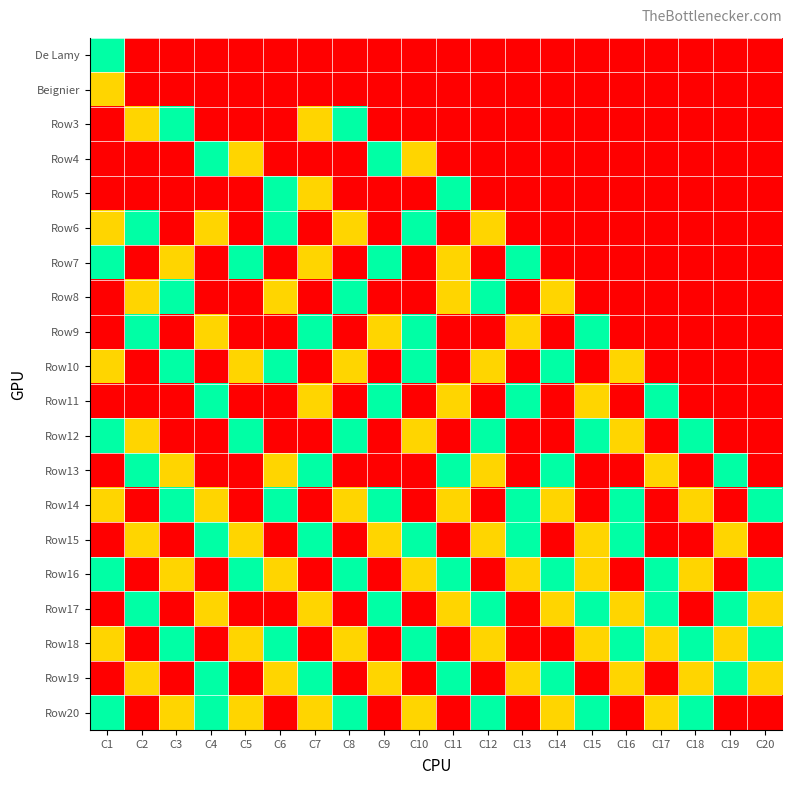

Reading right to left, list all the values displayed in this chart.

De Lamy: C20=0.0	C19=0.0	C18=0.0	C17=0.0	C16=0.0	C15=0.0	C14=0.0	C13=0.0	C12=0.0	C11=0.0	C10=0.0	C9=0.0	C8=0.0	C7=0.0	C6=0.0	C5=0.0	C4=0.0	C3=0.0	C2=0.0	C1=1.0
Beignier: C20=0.0	C19=0.0	C18=0.0	C17=0.0	C16=0.0	C15=0.0	C14=0.0	C13=0.0	C12=0.0	C11=0.0	C10=0.0	C9=0.0	C8=0.0	C7=0.0	C6=0.0	C5=0.0	C4=0.0	C3=0.0	C2=0.0	C1=0.6
Row3: C20=0.0	C19=0.0	C18=0.0	C17=0.0	C16=0.0	C15=0.0	C14=0.0	C13=0.0	C12=0.0	C11=0.0	C10=0.0	C9=0.0	C8=1.0	C7=0.6	C6=0.0	C5=0.0	C4=0.0	C3=1.0	C2=0.6	C1=0.0
Row4: C20=0.0	C19=0.0	C18=0.0	C17=0.0	C16=0.0	C15=0.0	C14=0.0	C13=0.0	C12=0.0	C11=0.0	C10=0.6	C9=1.0	C8=0.0	C7=0.0	C6=0.0	C5=0.6	C4=1.0	C3=0.0	C2=0.0	C1=0.0
Row5: C20=0.0	C19=0.0	C18=0.0	C17=0.0	C16=0.0	C15=0.0	C14=0.0	C13=0.0	C12=0.0	C11=1.0	C10=0.0	C9=0.0	C8=0.0	C7=0.6	C6=1.0	C5=0.0	C4=0.0	C3=0.0	C2=0.0	C1=0.0
Row6: C20=0.0	C19=0.0	C18=0.0	C17=0.0	C16=0.0	C15=0.0	C14=0.0	C13=0.0	C12=0.6	C11=0.0	C10=1.0	C9=0.0	C8=0.6	C7=0.0	C6=1.0	C5=0.0	C4=0.6	C3=0.0	C2=1.0	C1=0.6
Row7: C20=0.0	C19=0.0	C18=0.0	C17=0.0	C16=0.0	C15=0.0	C14=0.0	C13=1.0	C12=0.0	C11=0.6	C10=0.0	C9=1.0	C8=0.0	C7=0.6	C6=0.0	C5=1.0	C4=0.0	C3=0.6	C2=0.0	C1=1.0
Row8: C20=0.0	C19=0.0	C18=0.0	C17=0.0	C16=0.0	C15=0.0	C14=0.6	C13=0.0	C12=1.0	C11=0.6	C10=0.0	C9=0.0	C8=1.0	C7=0.0	C6=0.6	C5=0.0	C4=0.0	C3=1.0	C2=0.6	C1=0.0
Row9: C20=0.0	C19=0.0	C18=0.0	C17=0.0	C16=0.0	C15=1.0	C14=0.0	C13=0.6	C12=0.0	C11=0.0	C10=1.0	C9=0.6	C8=0.0	C7=1.0	C6=0.0	C5=0.0	C4=0.6	C3=0.0	C2=1.0	C1=0.0
Row10: C20=0.0	C19=0.0	C18=0.0	C17=0.0	C16=0.6	C15=0.0	C14=1.0	C13=0.0	C12=0.6	C11=0.0	C10=1.0	C9=0.0	C8=0.6	C7=0.0	C6=1.0	C5=0.6	C4=0.0	C3=1.0	C2=0.0	C1=0.6
Row11: C20=0.0	C19=0.0	C18=0.0	C17=1.0	C16=0.0	C15=0.6	C14=0.0	C13=1.0	C12=0.0	C11=0.6	C10=0.0	C9=1.0	C8=0.0	C7=0.6	C6=0.0	C5=0.0	C4=1.0	C3=0.0	C2=0.0	C1=0.0
Row12: C20=0.0	C19=0.0	C18=1.0	C17=0.0	C16=0.6	C15=1.0	C14=0.0	C13=0.0	C12=1.0	C11=0.0	C10=0.6	C9=0.0	C8=1.0	C7=0.0	C6=0.0	C5=1.0	C4=0.0	C3=0.0	C2=0.6	C1=1.0
Row13: C20=0.0	C19=1.0	C18=0.0	C17=0.6	C16=0.0	C15=0.0	C14=1.0	C13=0.0	C12=0.6	C11=1.0	C10=0.0	C9=0.0	C8=0.0	C7=1.0	C6=0.6	C5=0.0	C4=0.0	C3=0.6	C2=1.0	C1=0.0
Row14: C20=1.0	C19=0.0	C18=0.6	C17=0.0	C16=1.0	C15=0.0	C14=0.6	C13=1.0	C12=0.0	C11=0.6	C10=0.0	C9=1.0	C8=0.6	C7=0.0	C6=1.0	C5=0.0	C4=0.6	C3=1.0	C2=0.0	C1=0.6
Row15: C20=0.0	C19=0.6	C18=0.0	C17=0.0	C16=1.0	C15=0.6	C14=0.0	C13=1.0	C12=0.6	C11=0.0	C10=1.0	C9=0.6	C8=0.0	C7=1.0	C6=0.0	C5=0.6	C4=1.0	C3=0.0	C2=0.6	C1=0.0
Row16: C20=1.0	C19=0.0	C18=0.6	C17=1.0	C16=0.0	C15=0.6	C14=1.0	C13=0.6	C12=0.0	C11=1.0	C10=0.6	C9=0.0	C8=1.0	C7=0.0	C6=0.6	C5=1.0	C4=0.0	C3=0.6	C2=0.0	C1=1.0
Row17: C20=0.6	C19=1.0	C18=0.0	C17=1.0	C16=0.6	C15=1.0	C14=0.6	C13=0.0	C12=1.0	C11=0.6	C10=0.0	C9=1.0	C8=0.0	C7=0.6	C6=0.0	C5=0.0	C4=0.6	C3=0.0	C2=1.0	C1=0.0
Row18: C20=1.0	C19=0.6	C18=1.0	C17=0.6	C16=1.0	C15=0.6	C14=0.0	C13=0.0	C12=0.6	C11=0.0	C10=1.0	C9=0.0	C8=0.6	C7=0.0	C6=1.0	C5=0.6	C4=0.0	C3=1.0	C2=0.0	C1=0.6
Row19: C20=0.6	C19=1.0	C18=0.6	C17=0.0	C16=0.6	C15=0.0	C14=1.0	C13=0.6	C12=0.0	C11=1.0	C10=0.0	C9=0.6	C8=0.0	C7=1.0	C6=0.6	C5=0.0	C4=1.0	C3=0.0	C2=0.6	C1=0.0
Row20: C20=0.0	C19=0.0	C18=1.0	C17=0.6	C16=0.0	C15=1.0	C14=0.6	C13=0.0	C12=1.0	C11=0.0	C10=0.6	C9=0.0	C8=1.0	C7=0.6	C6=0.0	C5=0.6	C4=1.0	C3=0.6	C2=0.0	C1=1.0